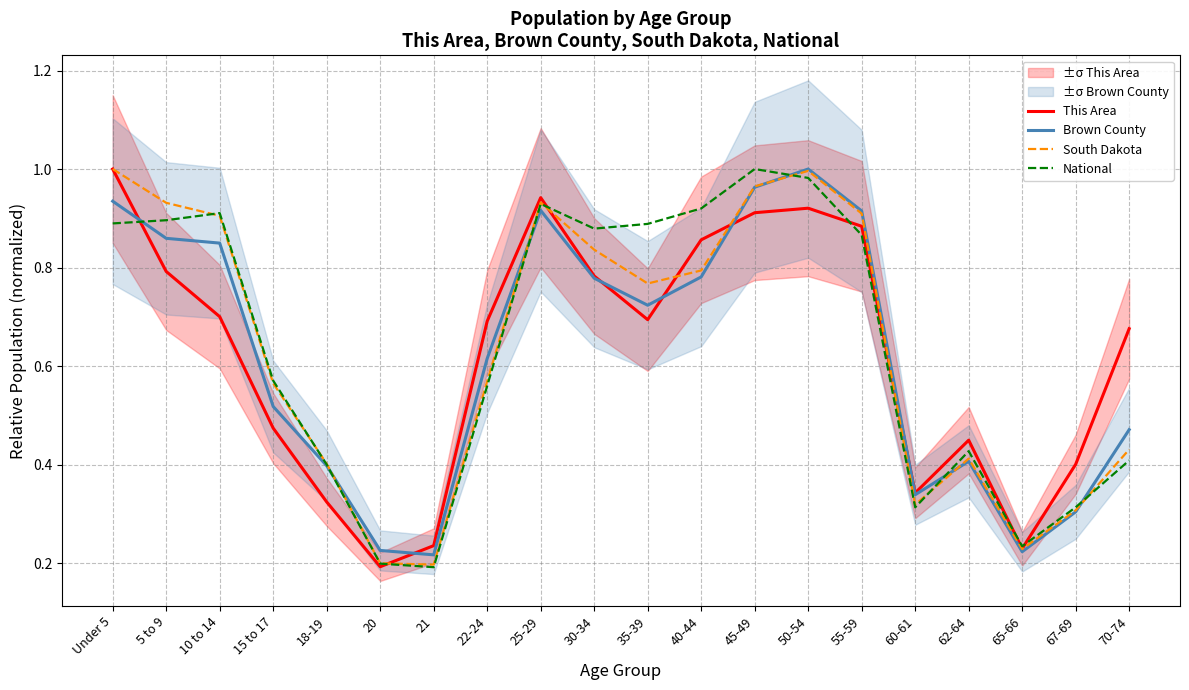

How many intersections are there between Brown County and National?

6